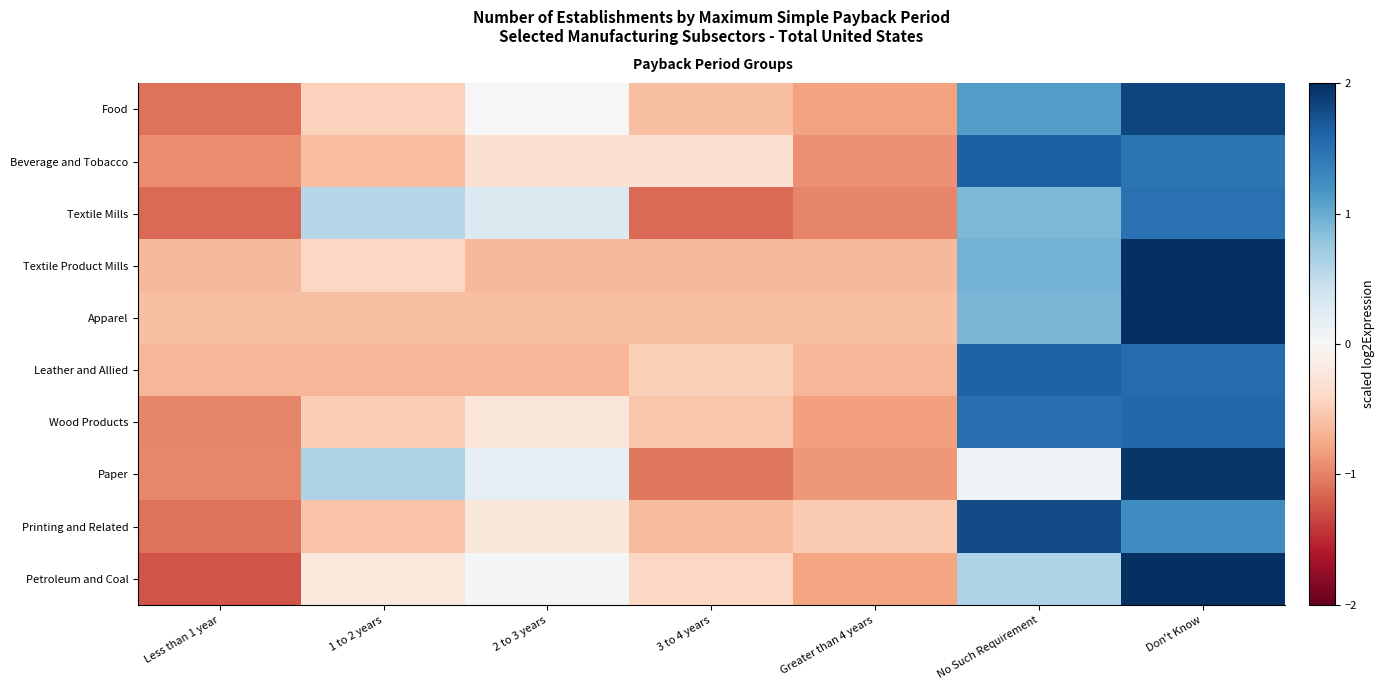

Between Greater than 4 years and 1 to 2 years, which is larger?

1 to 2 years